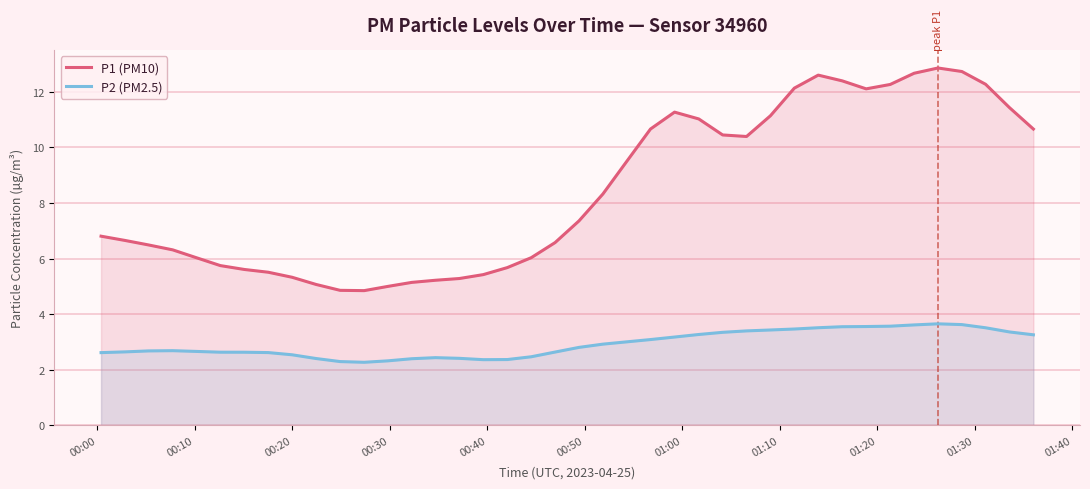

Which series has the largest total across all categories?

P1 (PM10)